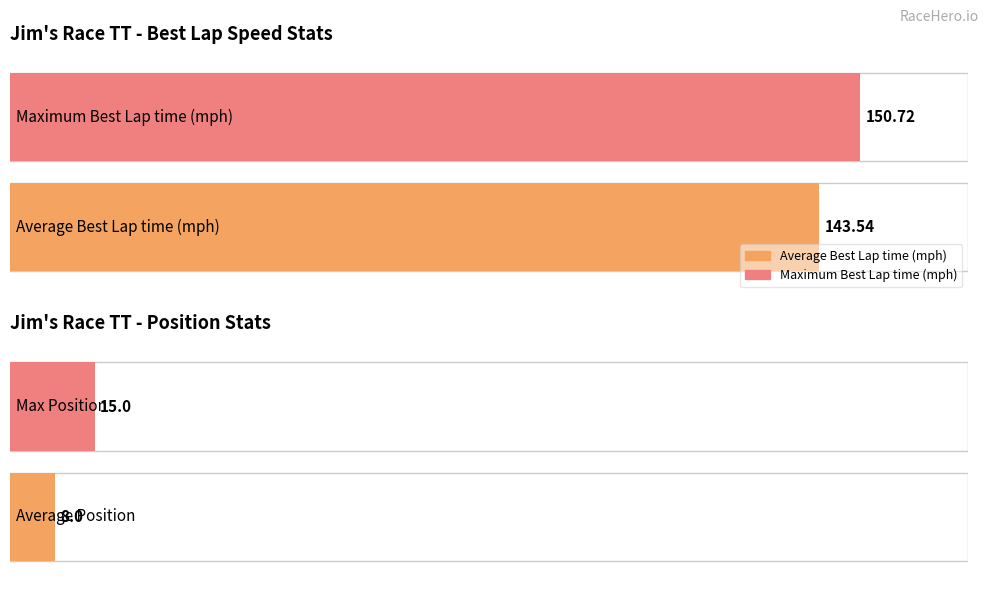

Count the number of data series in this chart.

2